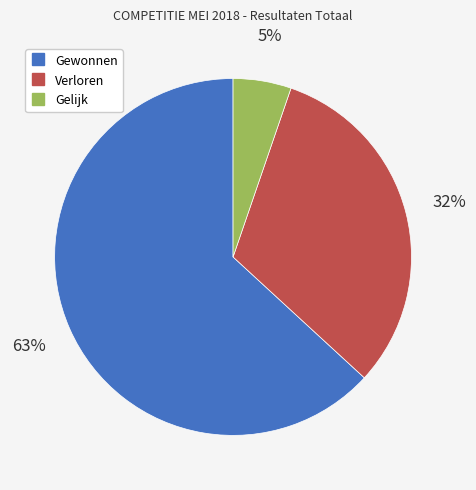

What is the smallest slice in the pie chart?

Gelijk